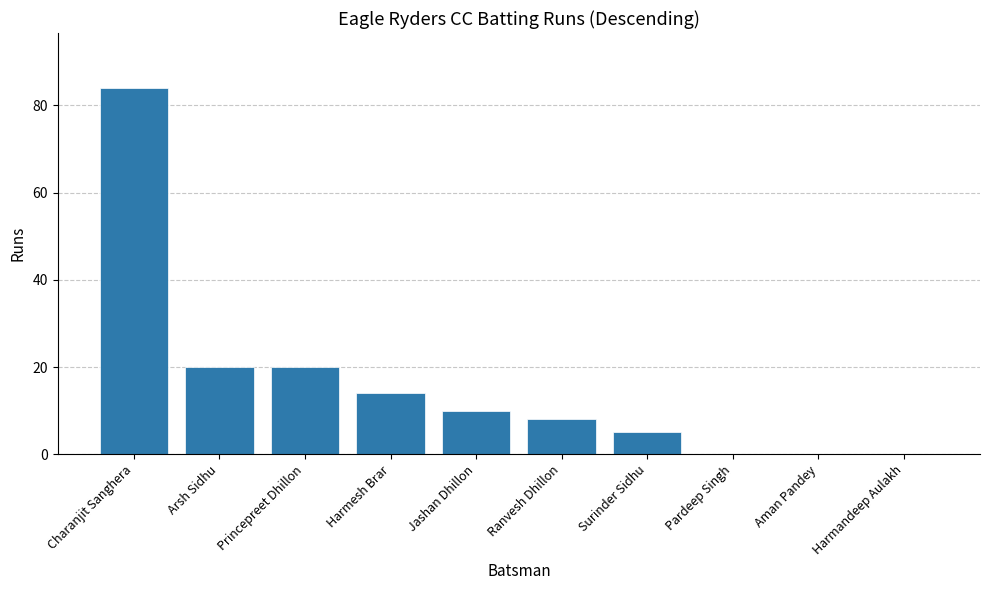

At which category does the chart reach its peak across all series?

Charanjit Sanghera